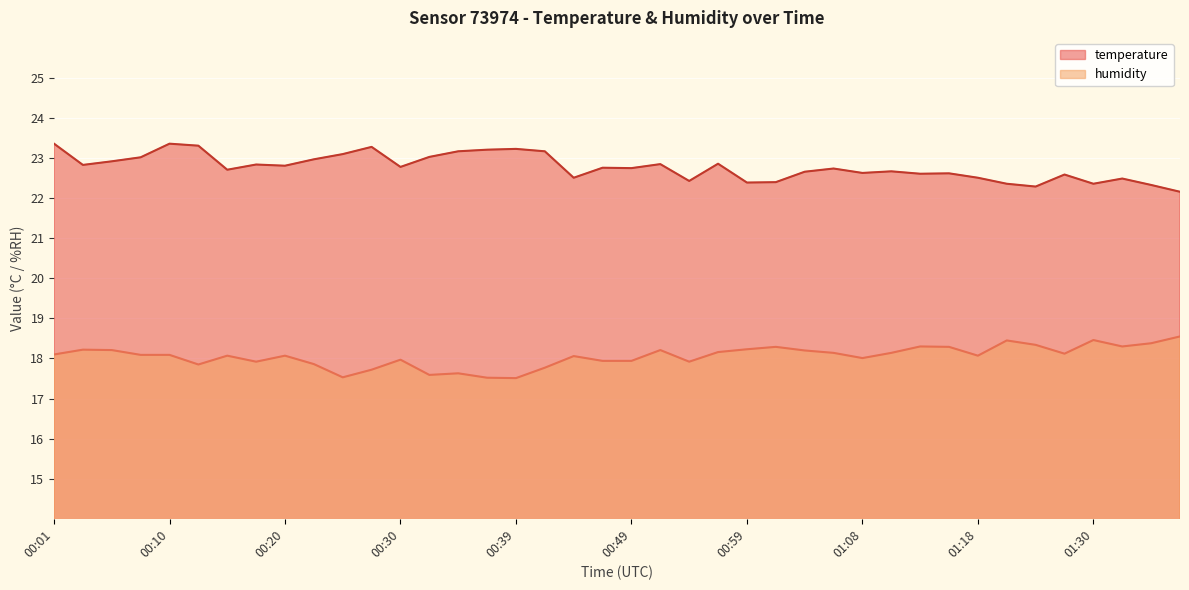

True or false: humidity and temperature intersect in this chart.

False